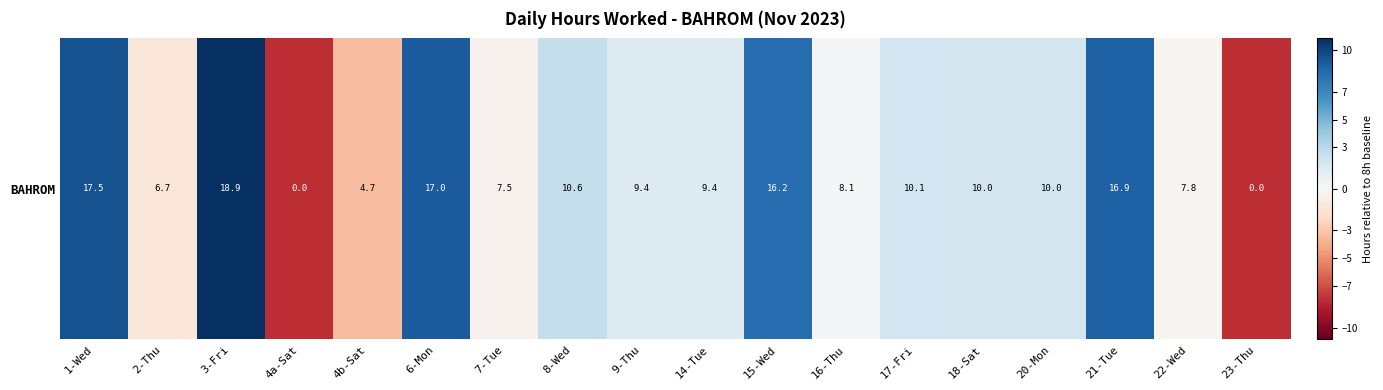

Which label corresponds to the largest value in the chart?

3-Fri